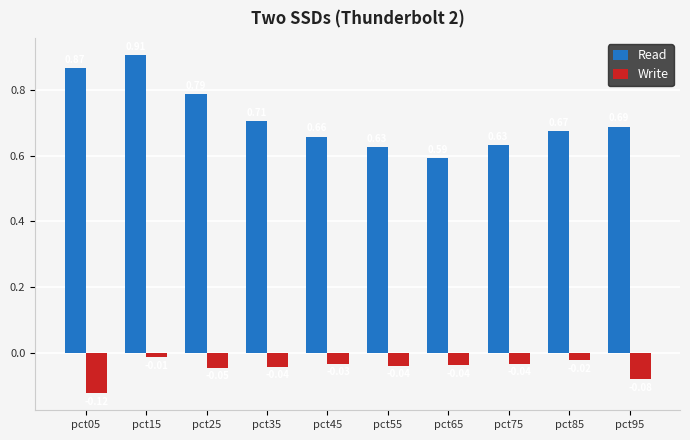

What is the sum of all Write values?

-0.5